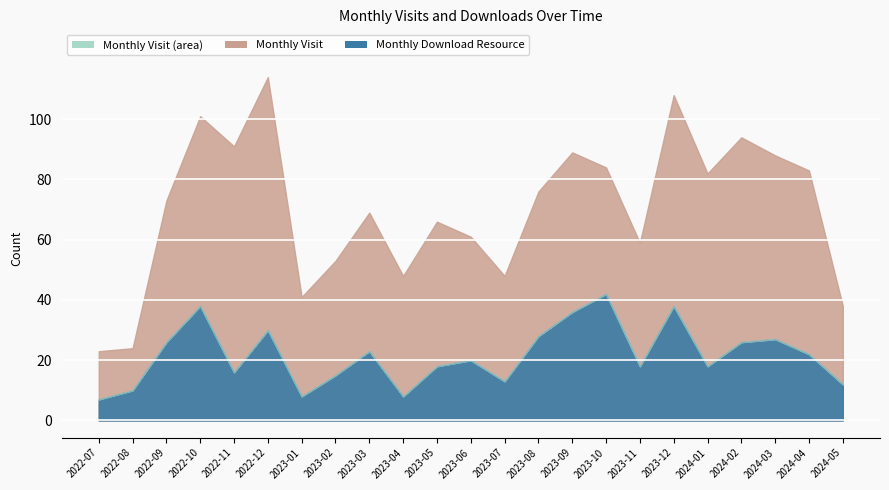

Reading left to right, list all the values displayed in this chart.

monthly_visit: 16	14	47	63	75	84	33	38	46	40	48	41	35	48	53	42	41	70	64	68	61	61	26
monthly_download_resource: 7	10	26	38	16	30	8	15	23	8	18	20	13	28	36	42	18	38	18	26	27	22	12